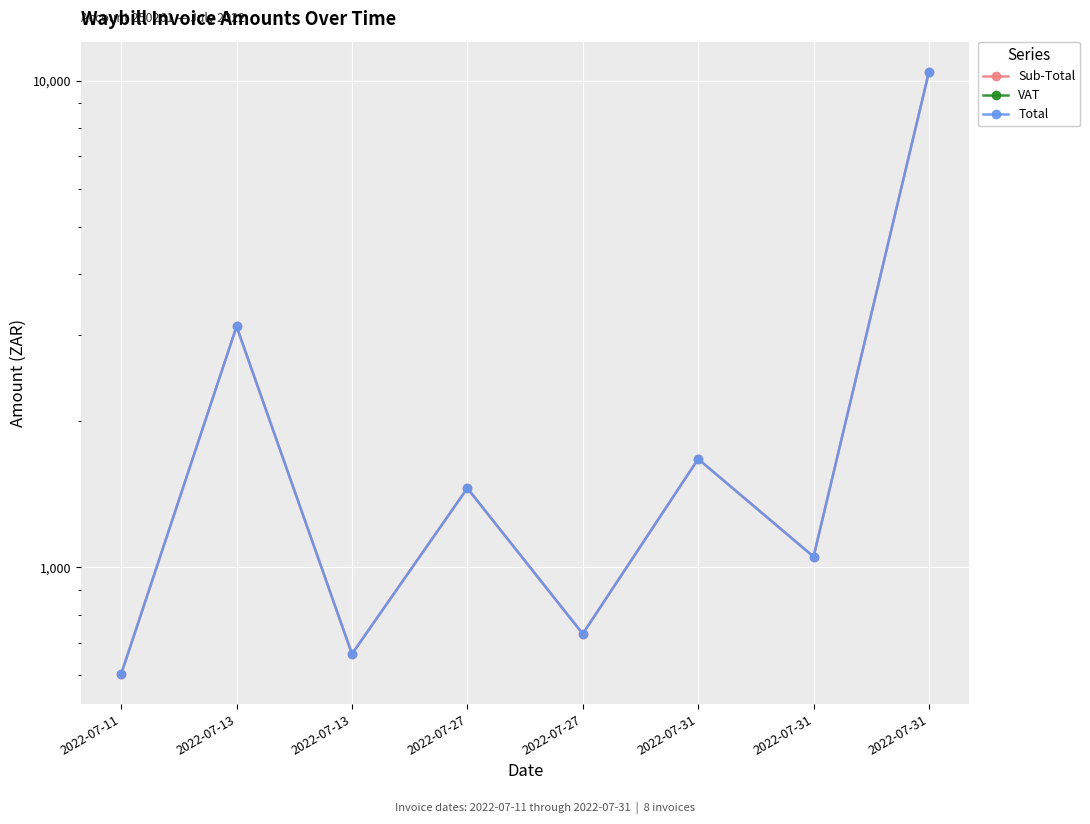

How many data points does each series have?

8